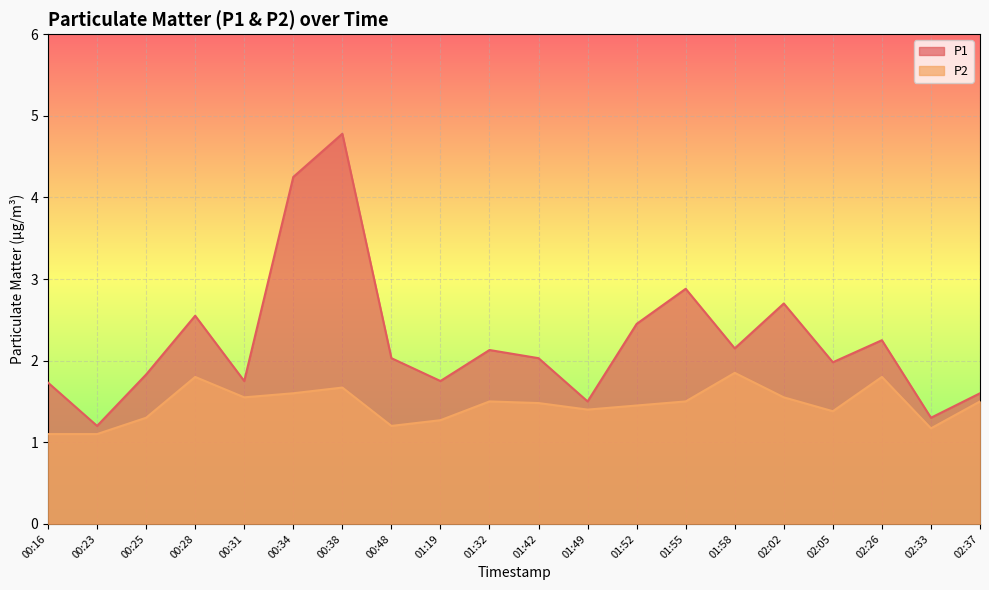

True or false: P1 and P2 intersect in this chart.

False